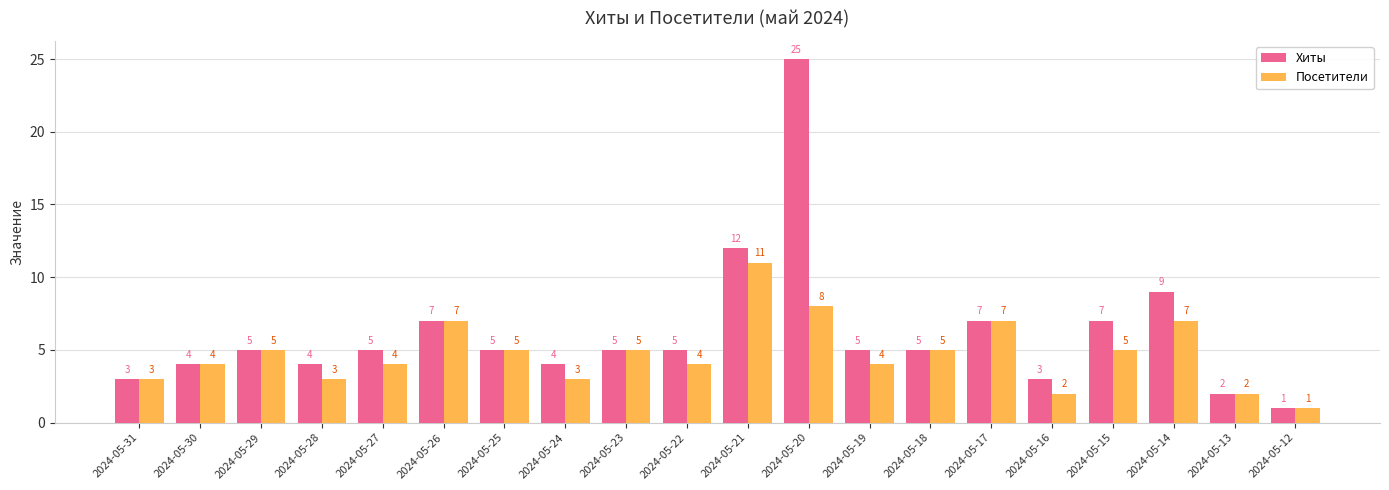

Which label corresponds to the smallest value in the chart?

2024-05-12